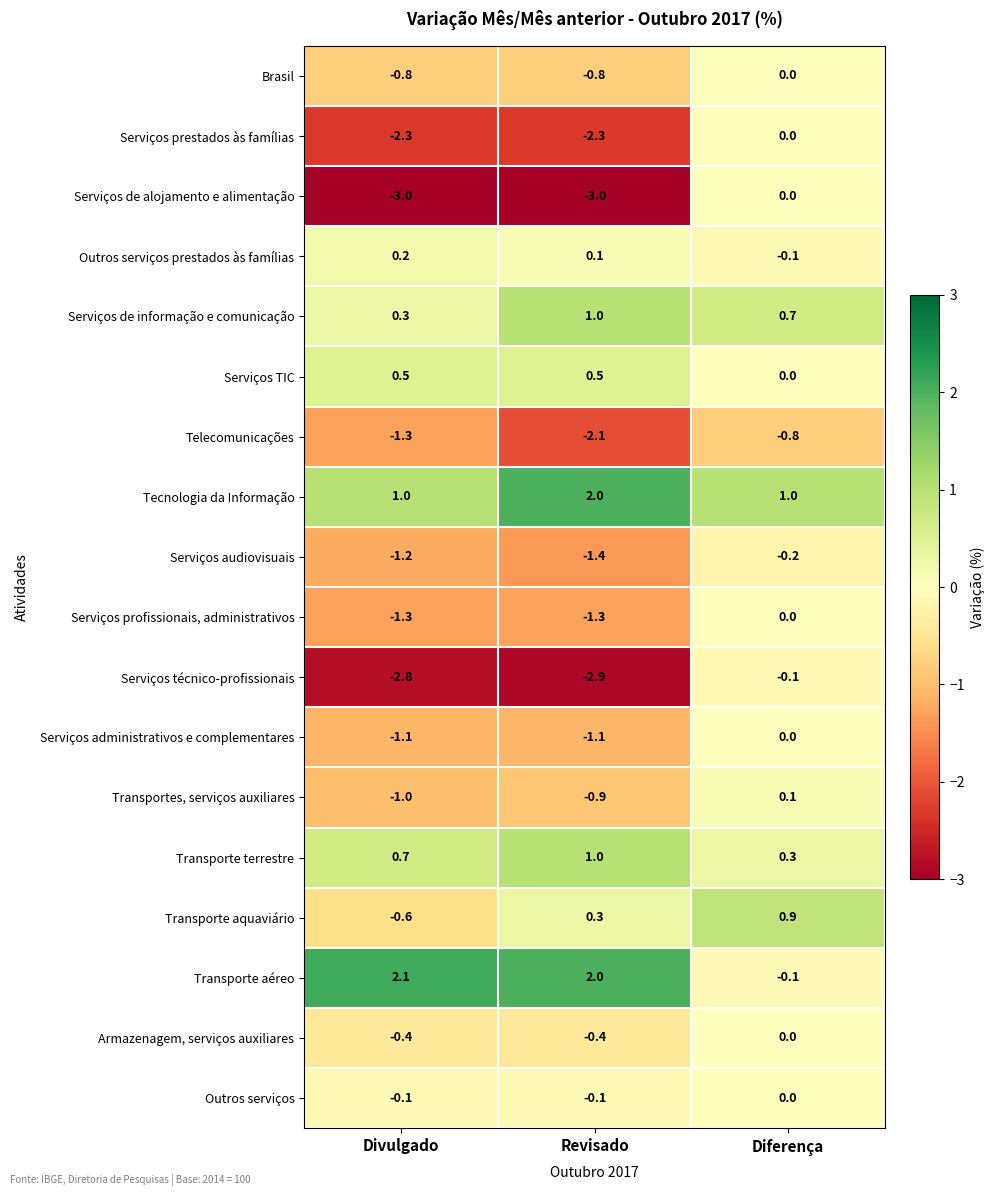

What is the difference between the highest and lowest values at Revisado?

5.0